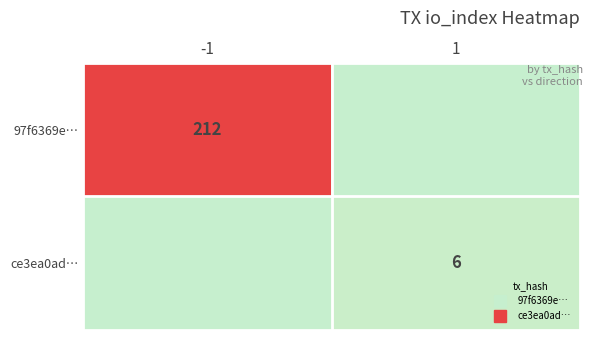

What is the average value of the 97f6369e… series?

106